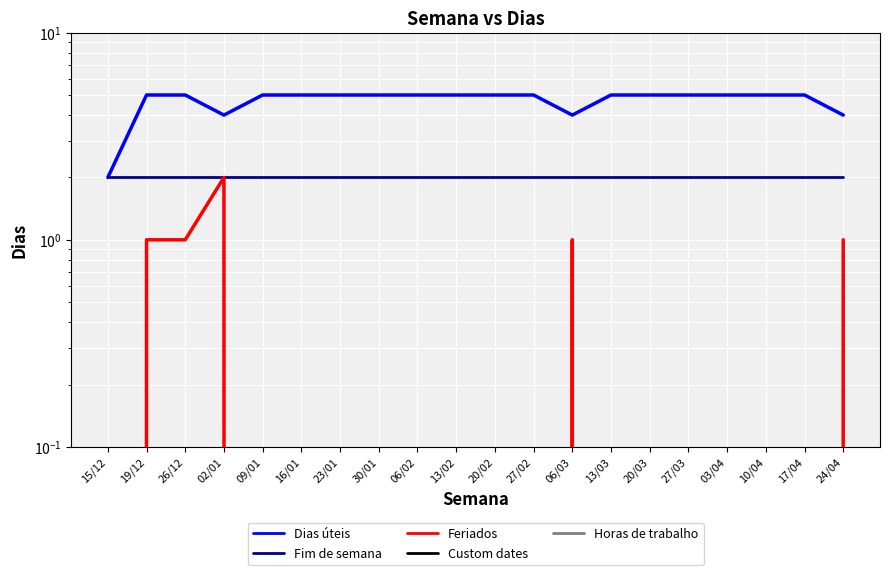

True or false: Feriados has a value of 1 at 24/04.

True